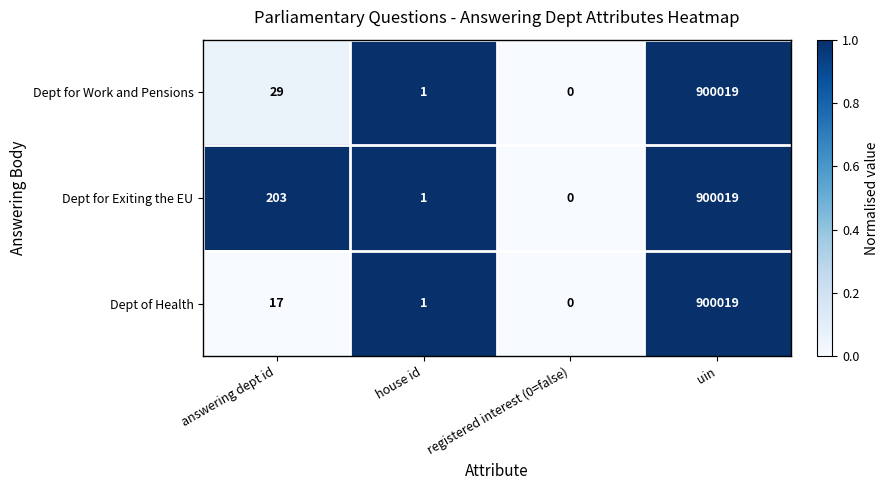

Reading left to right, list all the values displayed in this chart.

Dept for Work and Pensions: 29	1	0	900019
Dept for Exiting the EU: 203	1	0	900019
Dept of Health: 17	1	0	900019